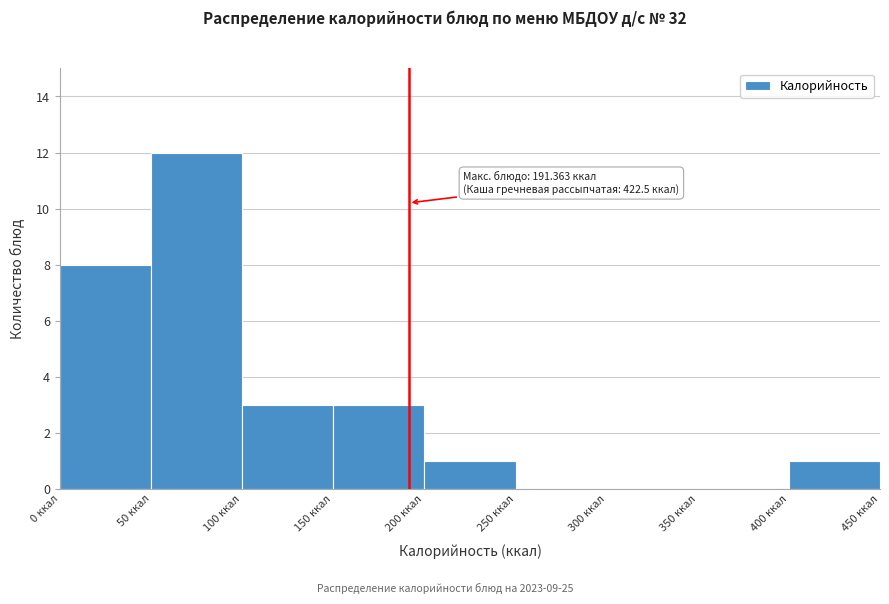

Over which range of the x-axis is the bar tallest?

50 to 100